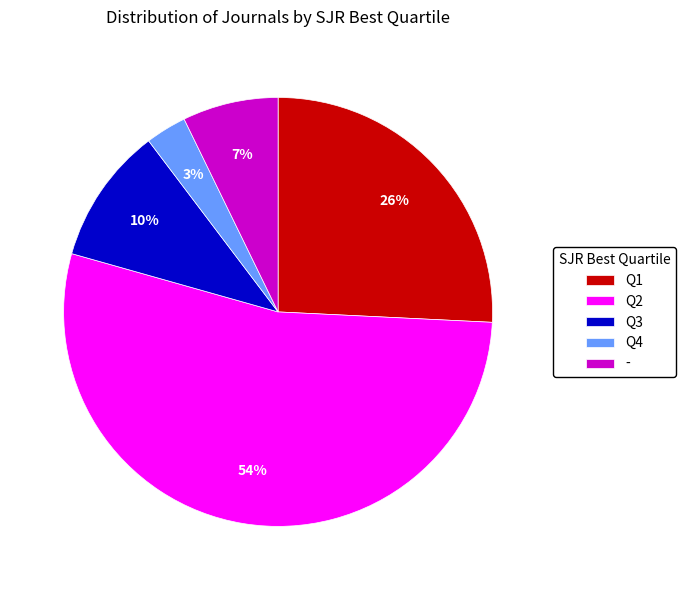

Between Q2 and -, which is larger?

Q2